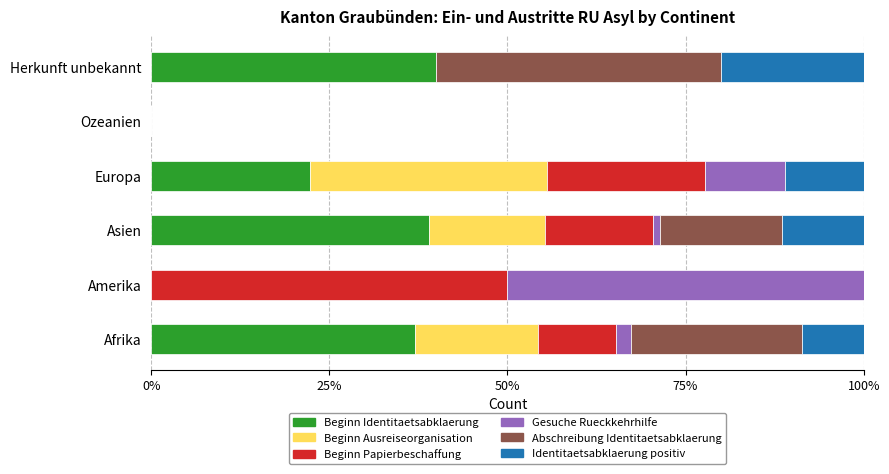

How many data points does each series have?

6